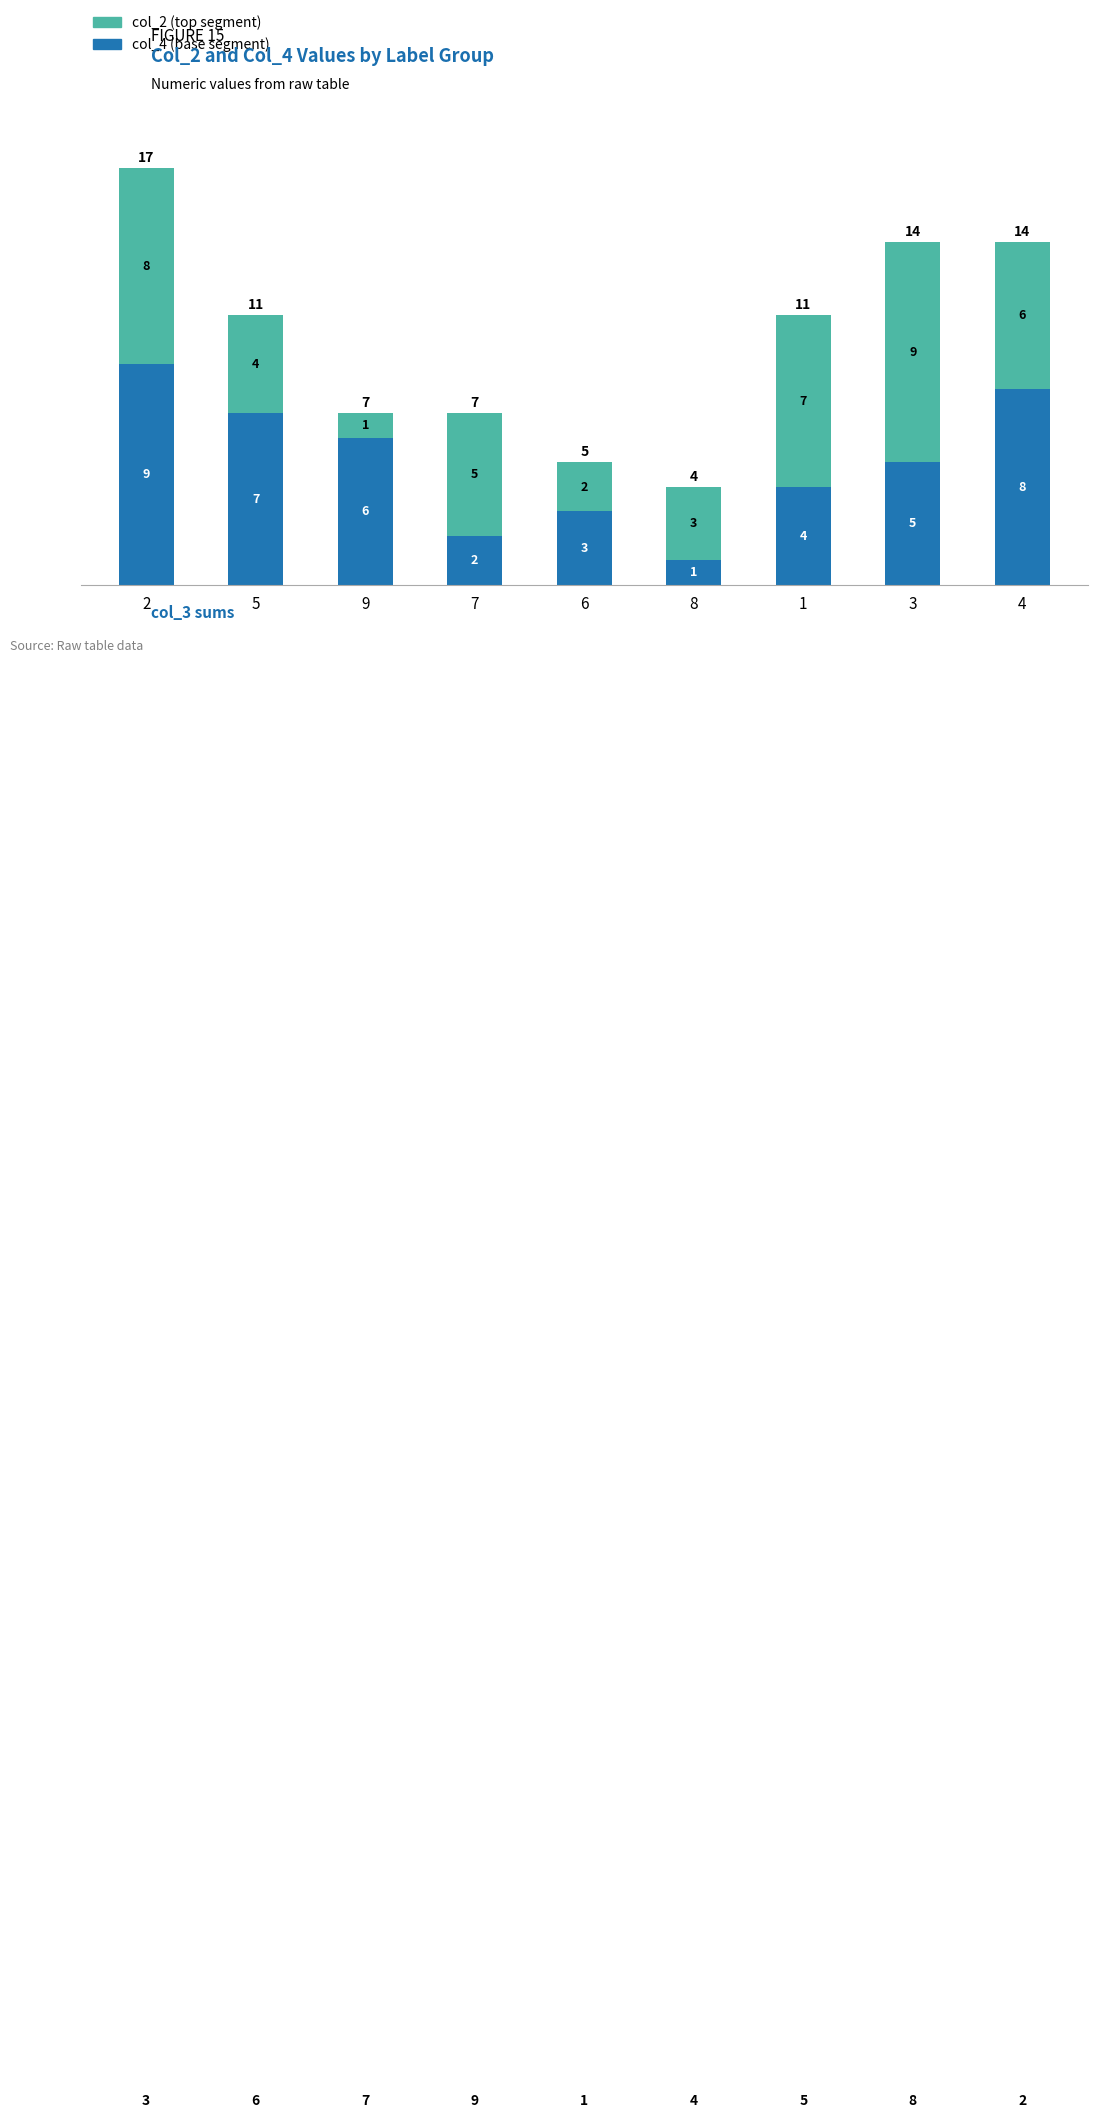

What is the total value across all series at 3?

14